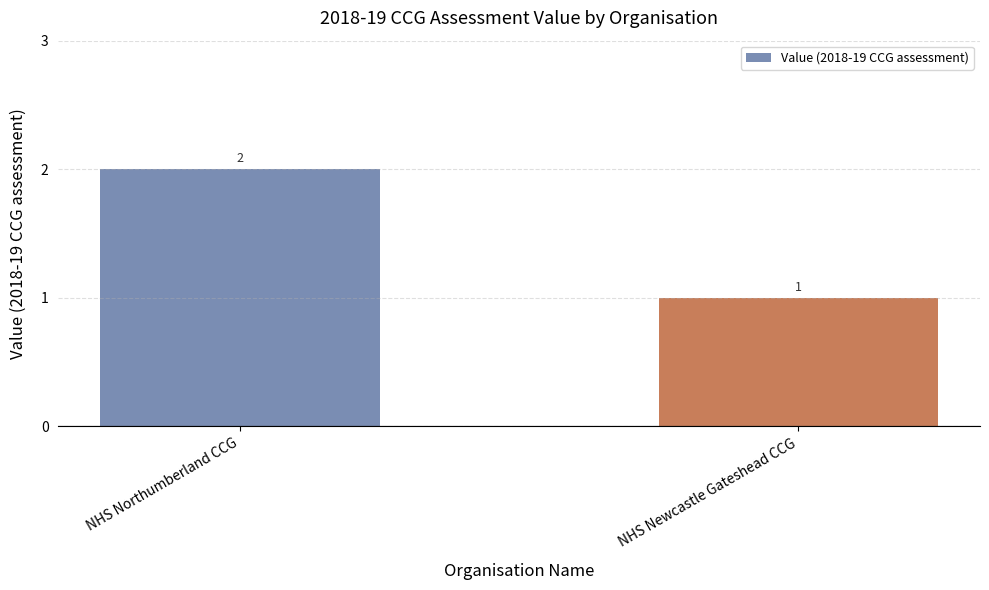

Which has a higher value, NHS Newcastle Gateshead CCG or NHS Northumberland CCG?

NHS Northumberland CCG